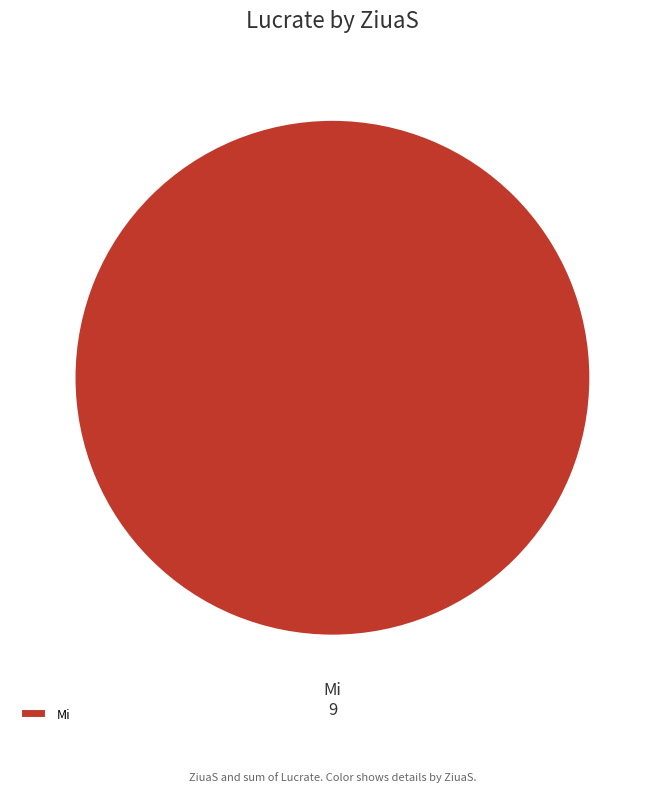

True or false: Mi accounts for 100% of the total.

True